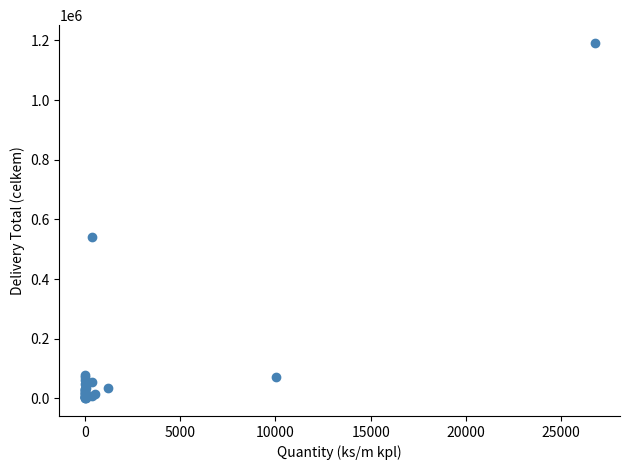

What Y value in the scatter plot is closest to 596249?

542624.3